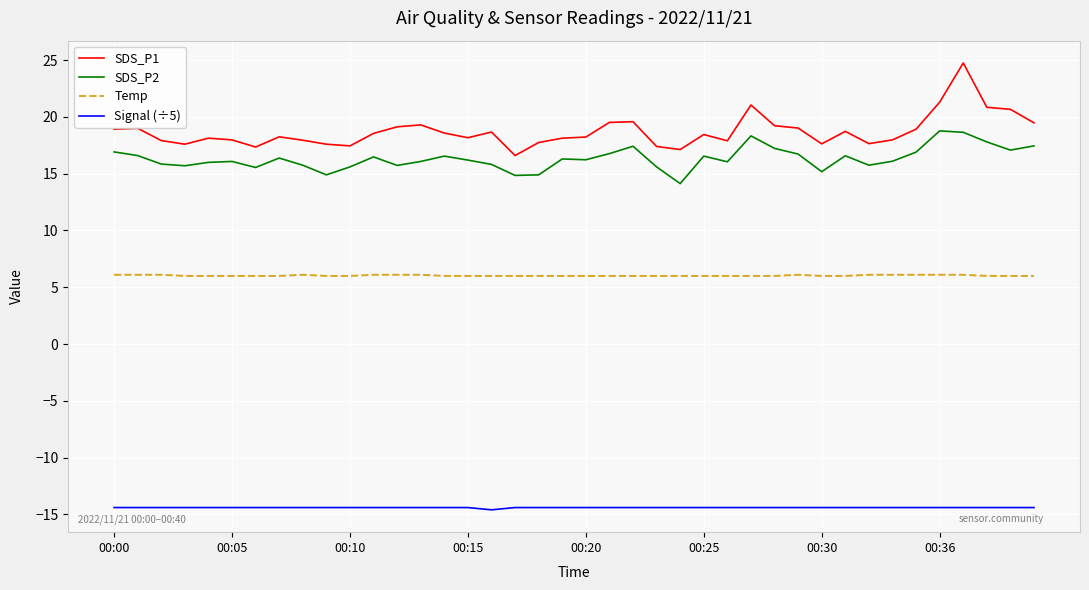

True or false: SDS_P2 and SDS_P1 intersect in this chart.

False